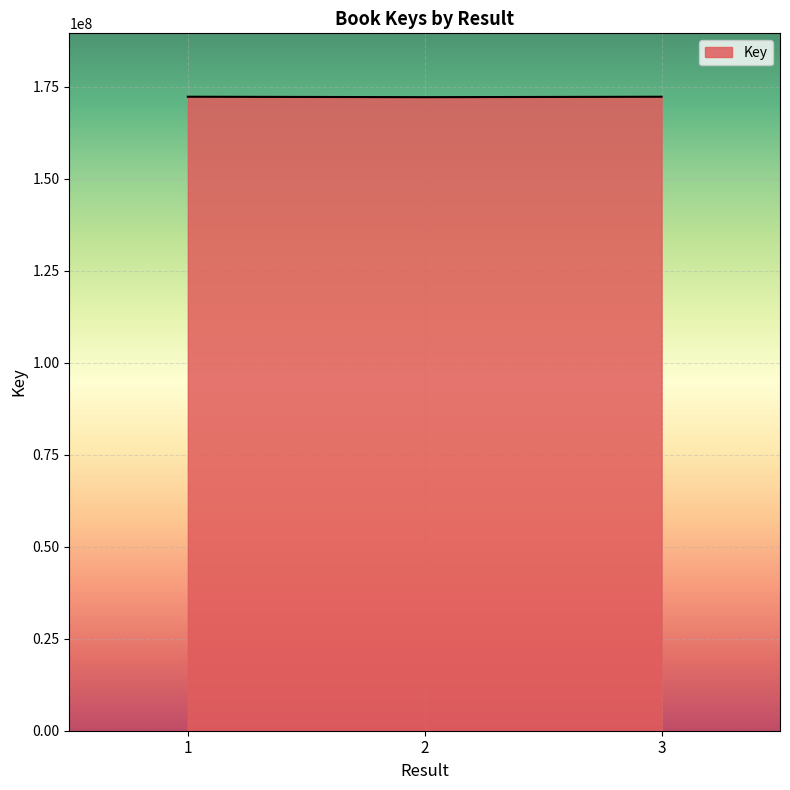

What is the maximum value shown in the chart?

172278030